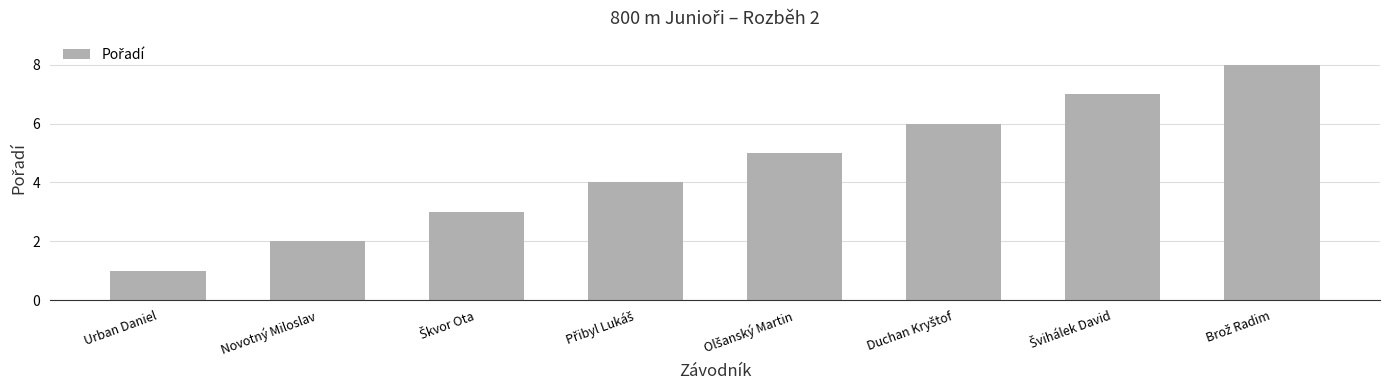

Reading left to right, extract all data points from this chart.

1	2	3	4	5	6	7	8